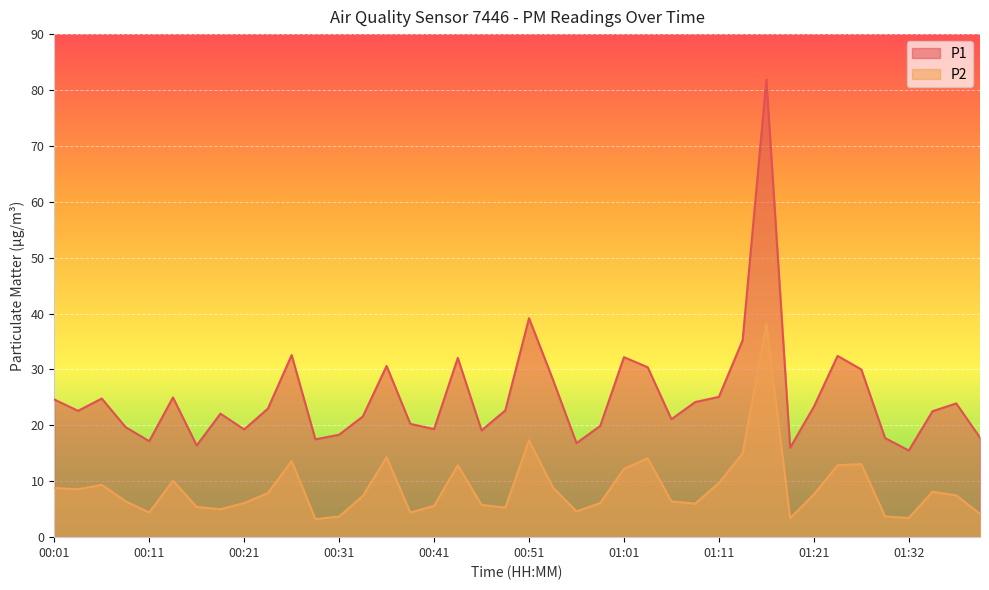

Rank the series by their average value, from highest to lowest.

P1, P2